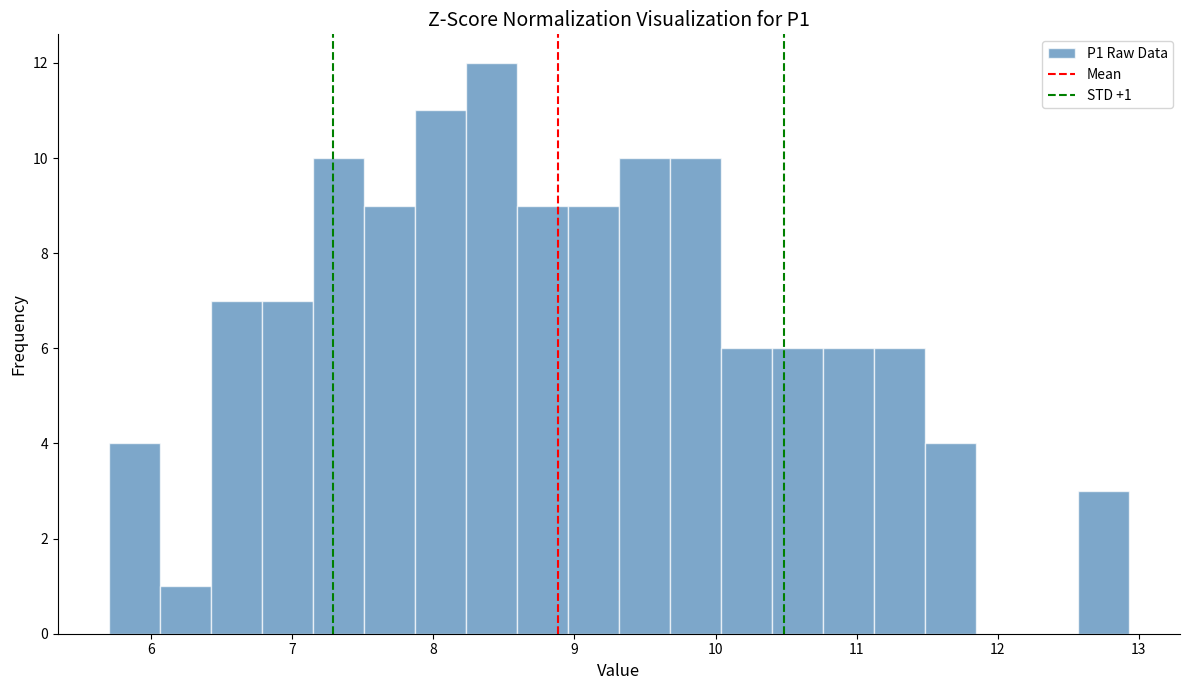

Around what value on the x-axis is the tallest bar? Give the approximate position of its centre, as read against the axis.

8.4